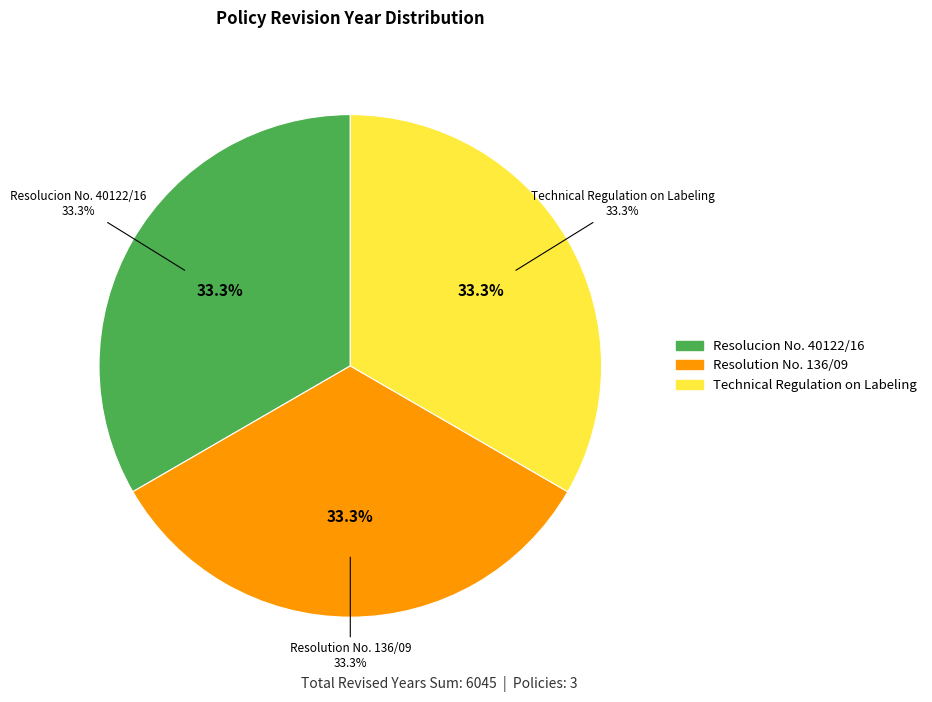

To the nearest percent, what is the average slice percentage?

33%